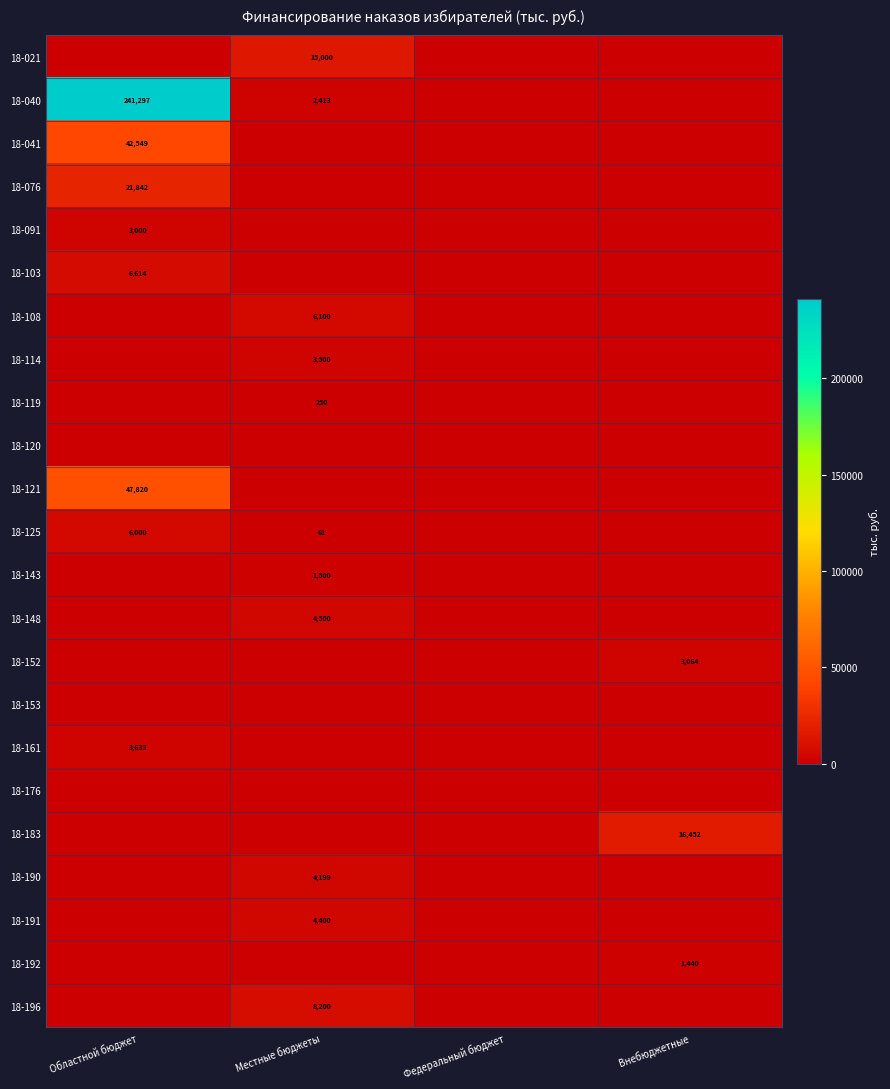

True or false: 18-091 has a value of 4038 at Областной бюджет.

False